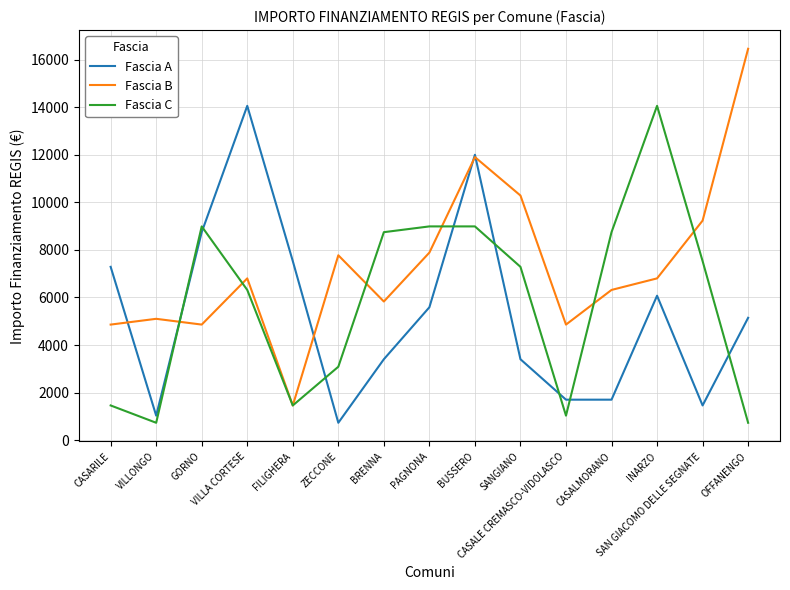

Does the chart display data point markers on the line(s)?

No